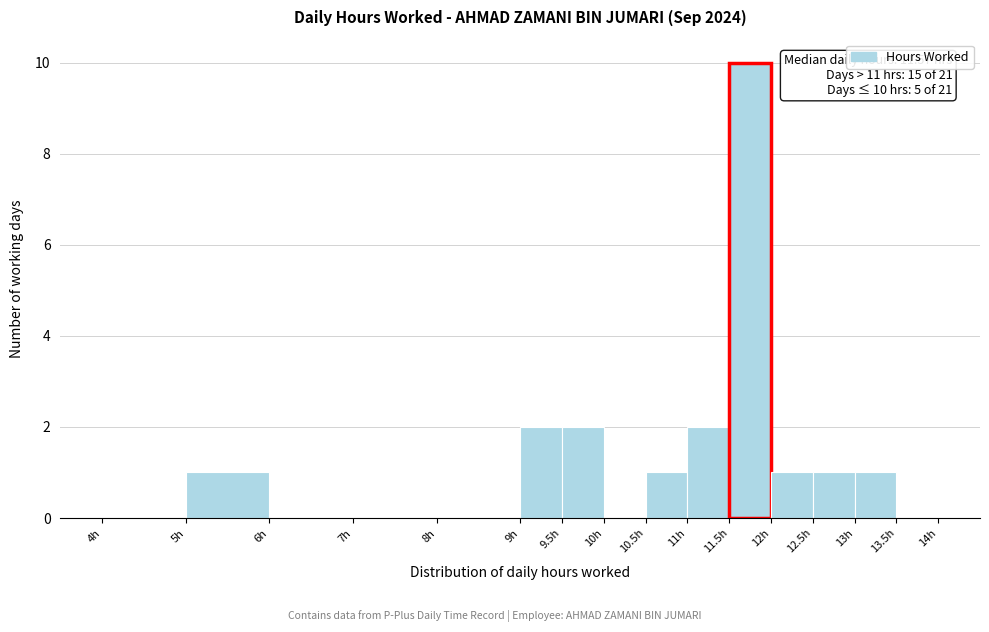

Over which range of the x-axis is the bar tallest?

11.5 to 12.0